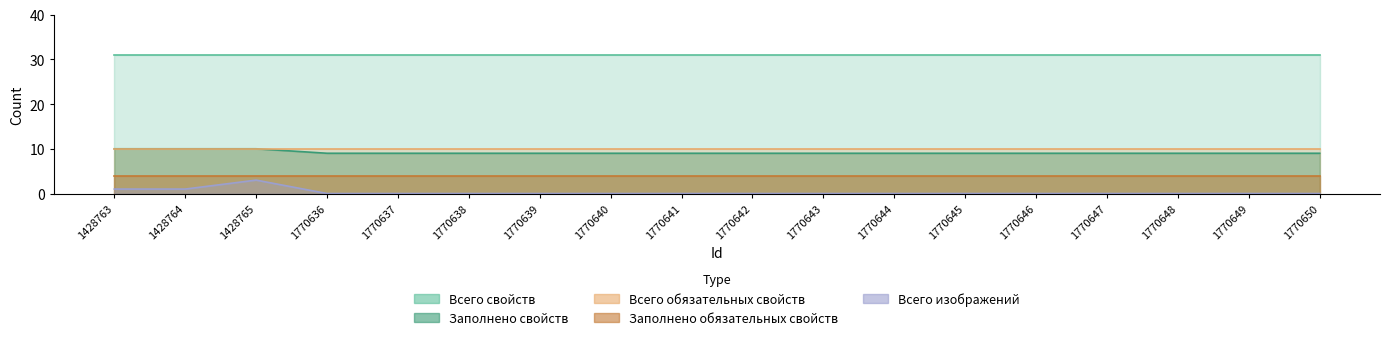

Which series has the largest range (max minus min)?

Всего изображений